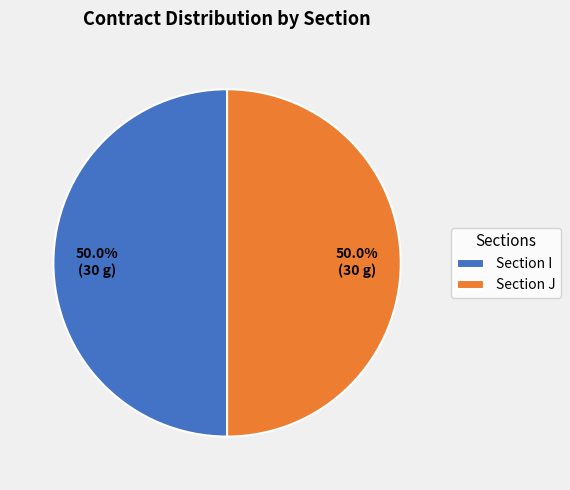

How many slices are in this pie chart?

2